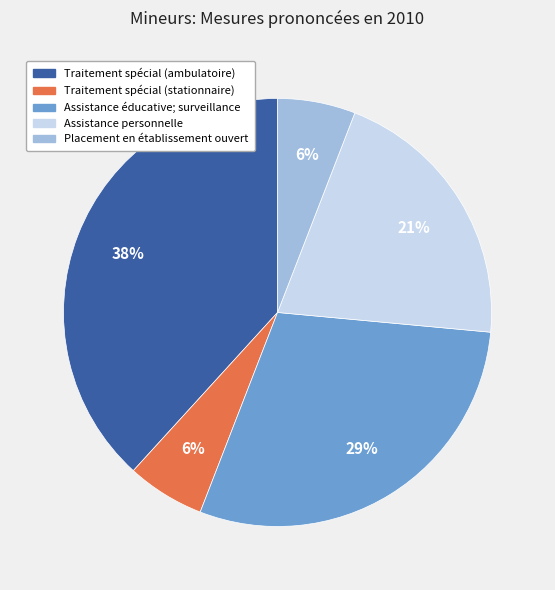

Which slice is the largest?

Traitement spécial (ambulatoire)